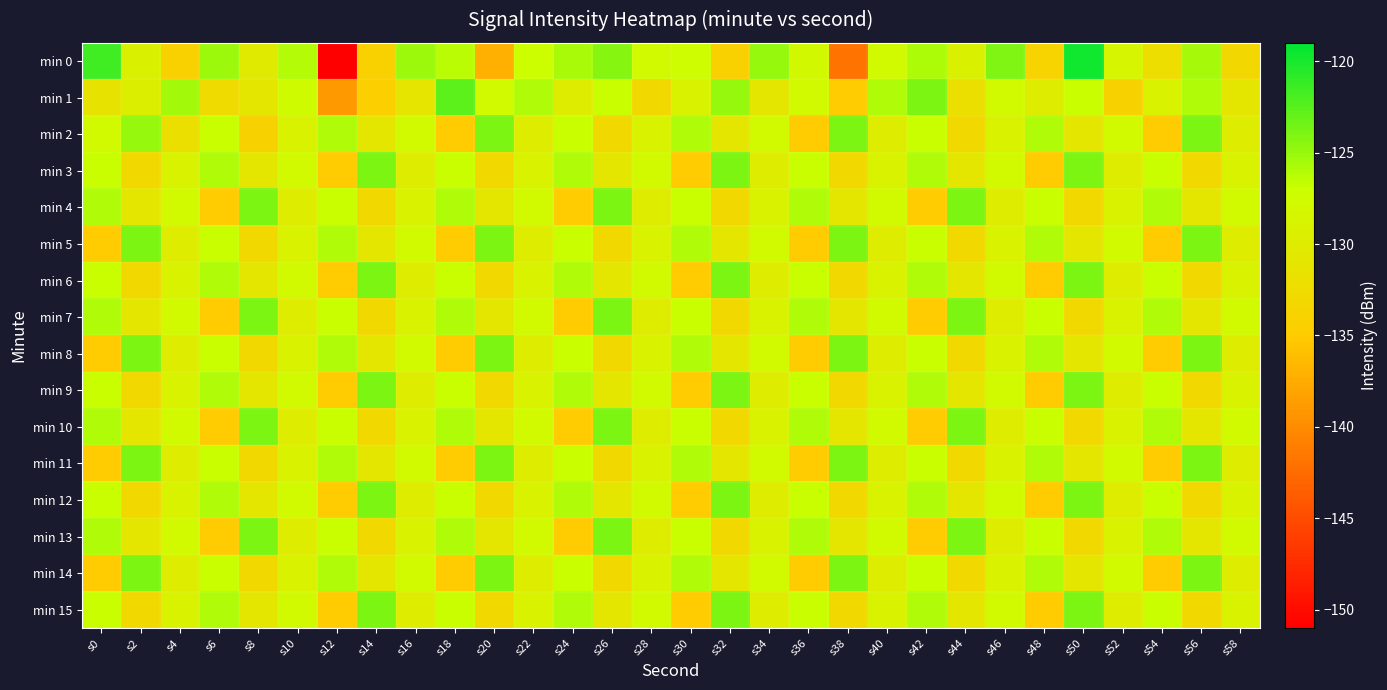

At s26, list the series in order from largest to smallest.

min 4, min 7, min 10, min 13, min 0, min 1, min 3, min 6, min 9, min 12, min 15, min 2, min 5, min 8, min 11, min 14